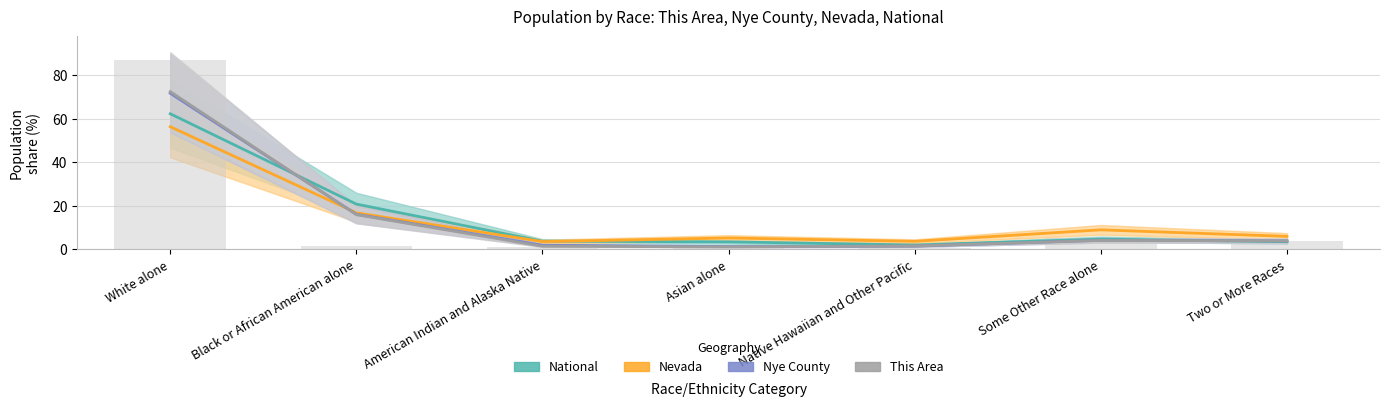

Is the value of Nye County at Black or African American alone greater than the value of National at White alone?

No